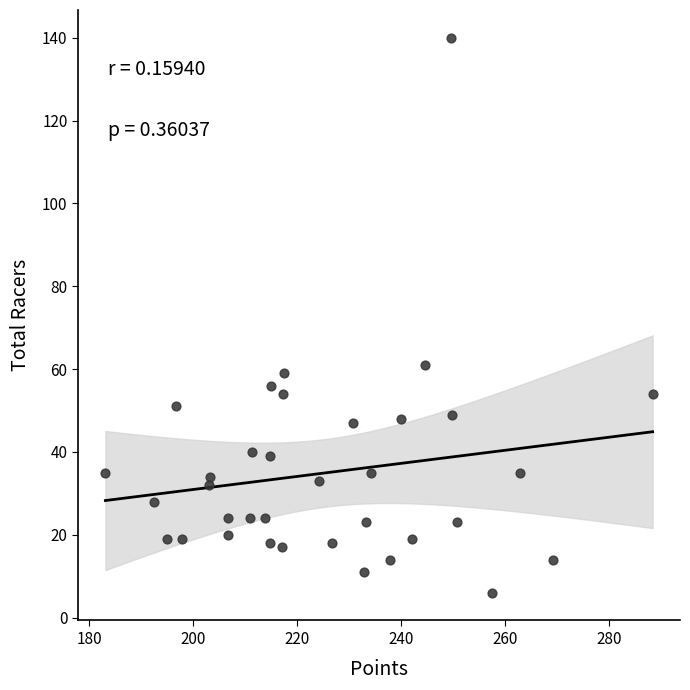

What is the range of Y values (max minus min)?

134